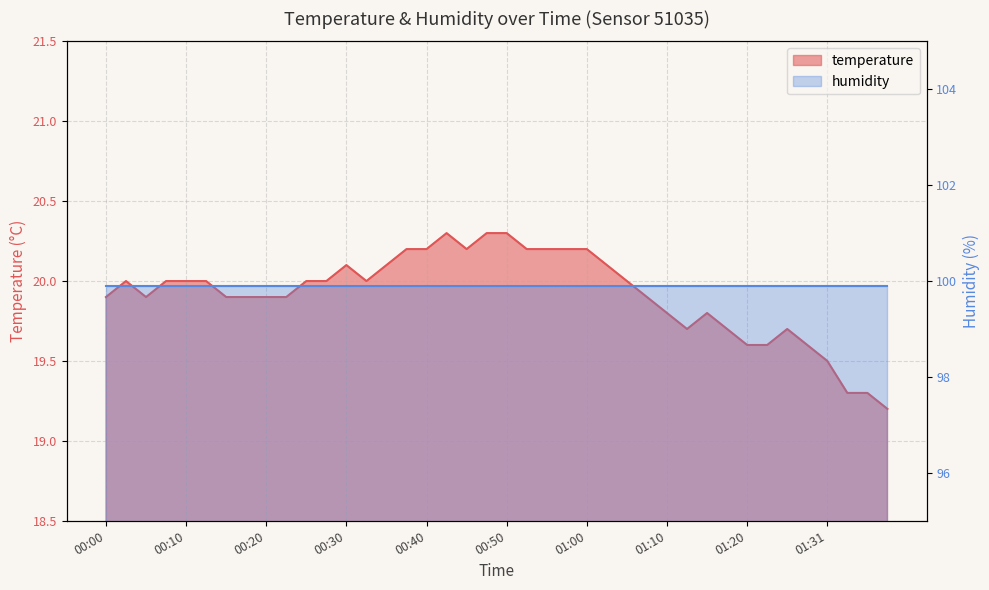

True or false: the data shows 5.5 at 00:00.

False